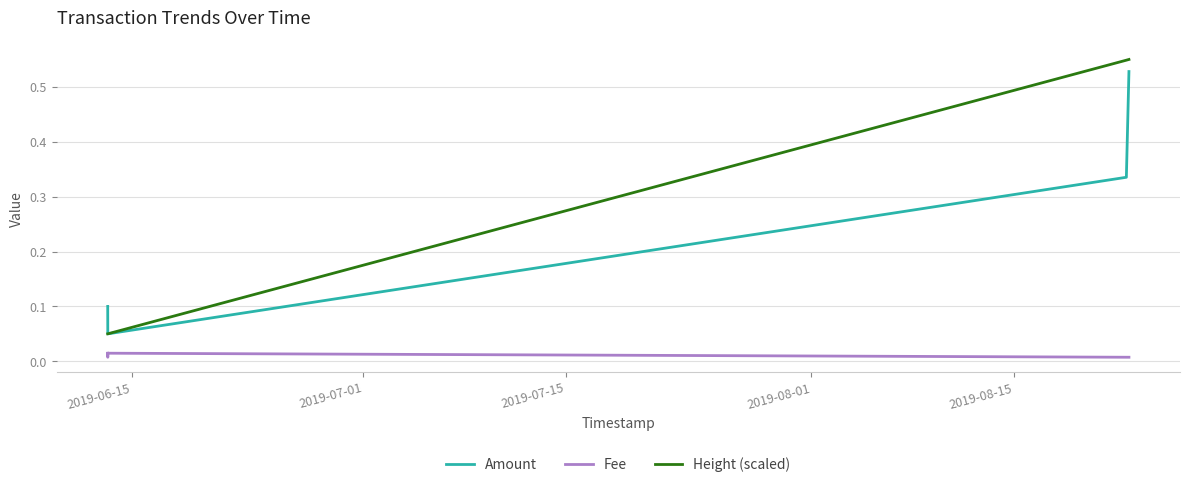

Is it true that Fee equals 0.0 at 2019-07-15?

True